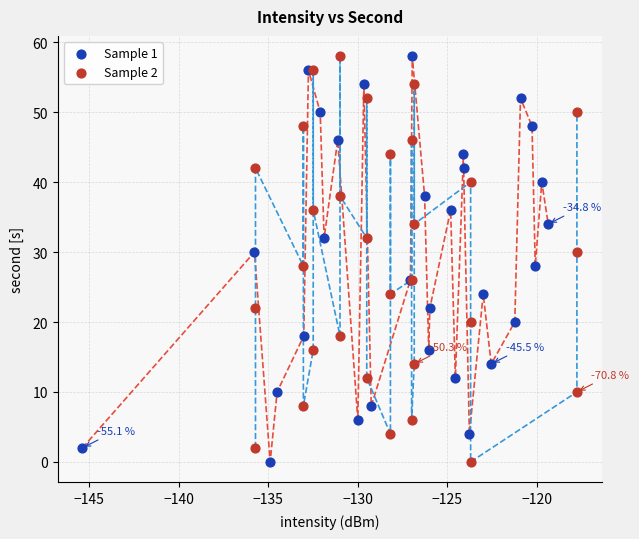

What are all the series names shown in the legend?

Sample 1, Sample 2